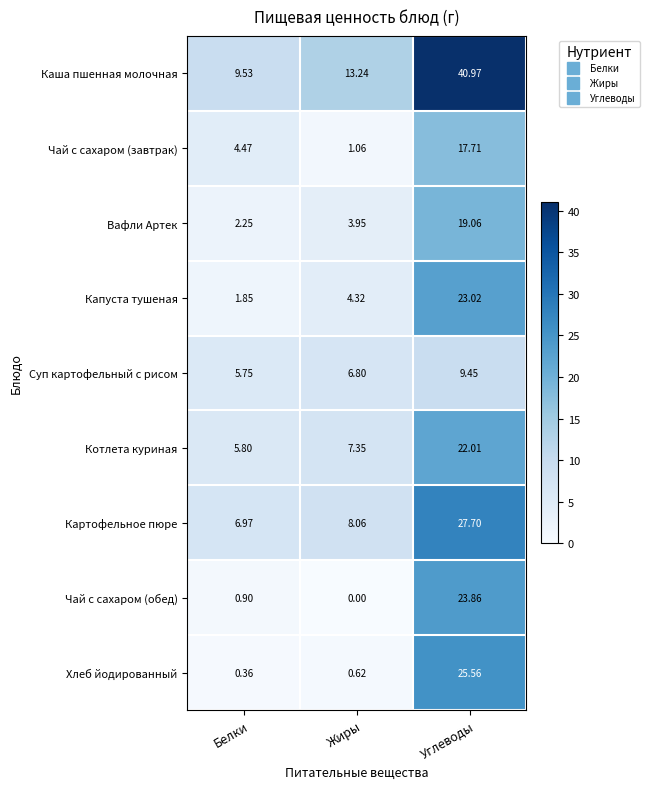

Which series changed the most between Белки and Жиры?

Каша пшенная молочная